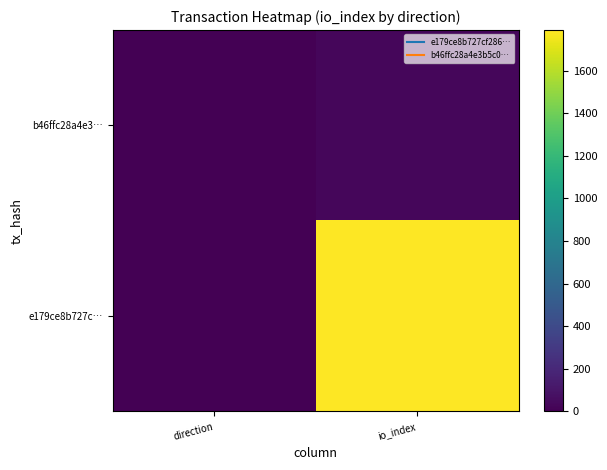

Which category has the highest value across all series?

io_index